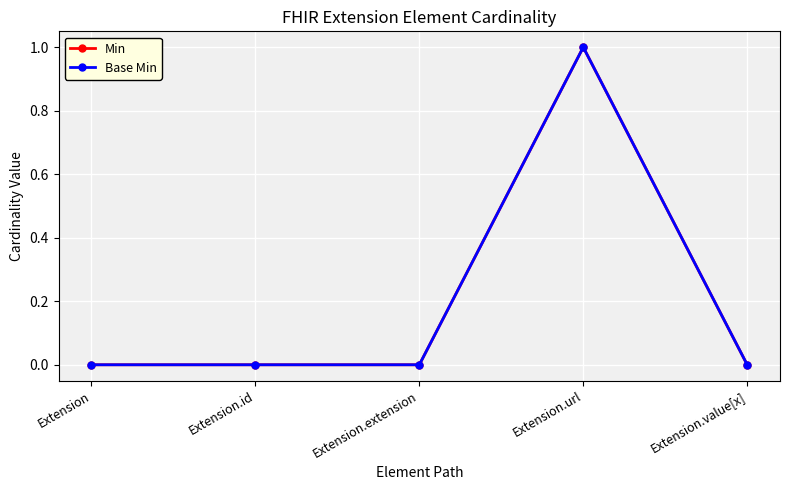

True or false: Min and Base Min cross at least once.

False